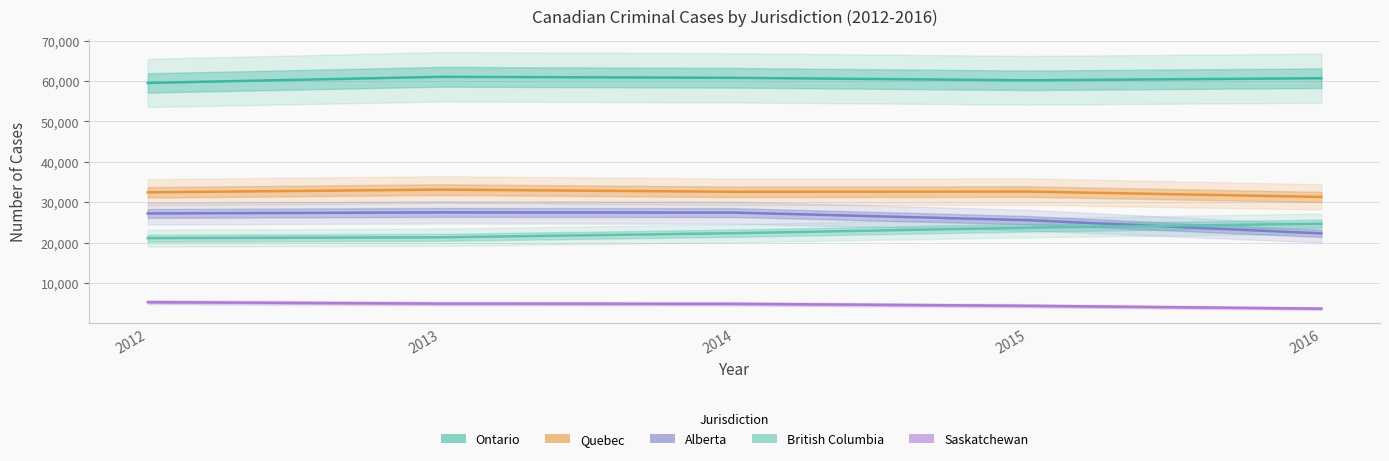

At which label is Ontario closest to 60285?

2015